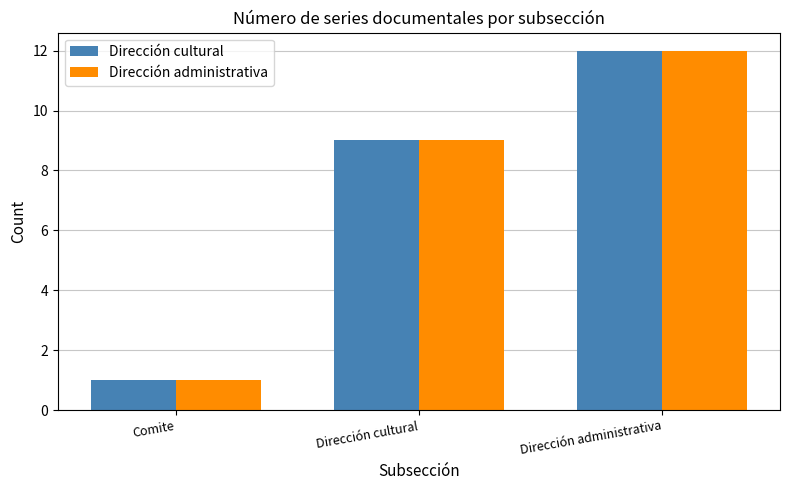

How many values in the Dirección administrativa series are below 9?

1